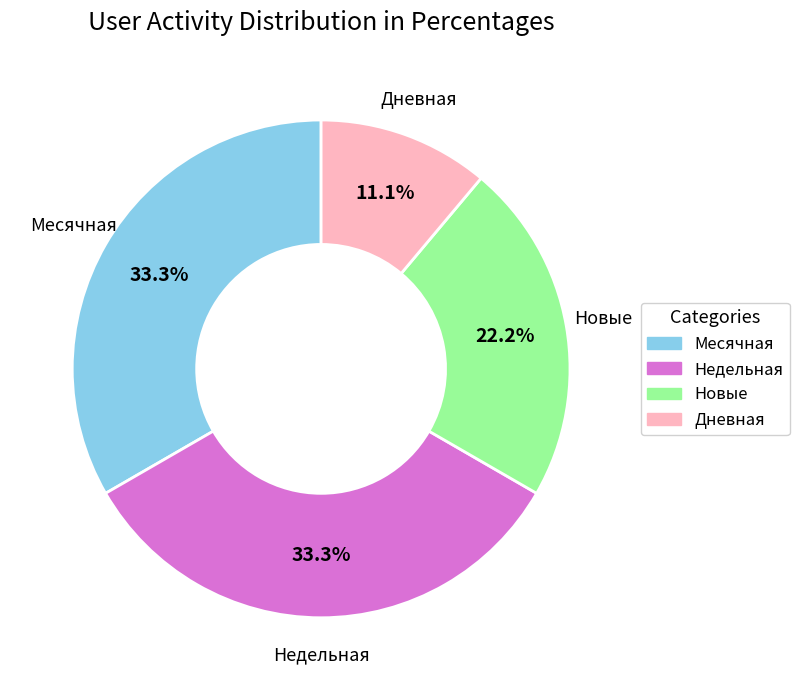

What is the ratio of the value at Дневная to the value at Новые?

0.5